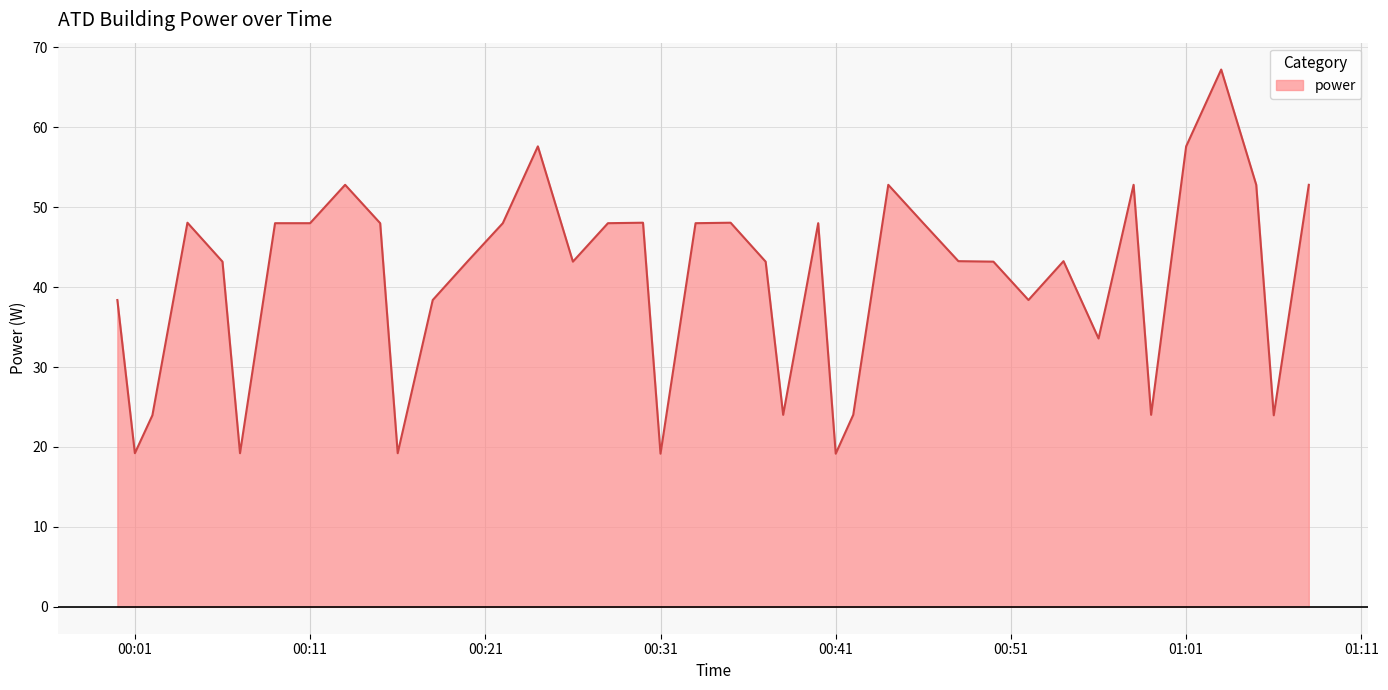

What is the greatest value displayed?

67.2